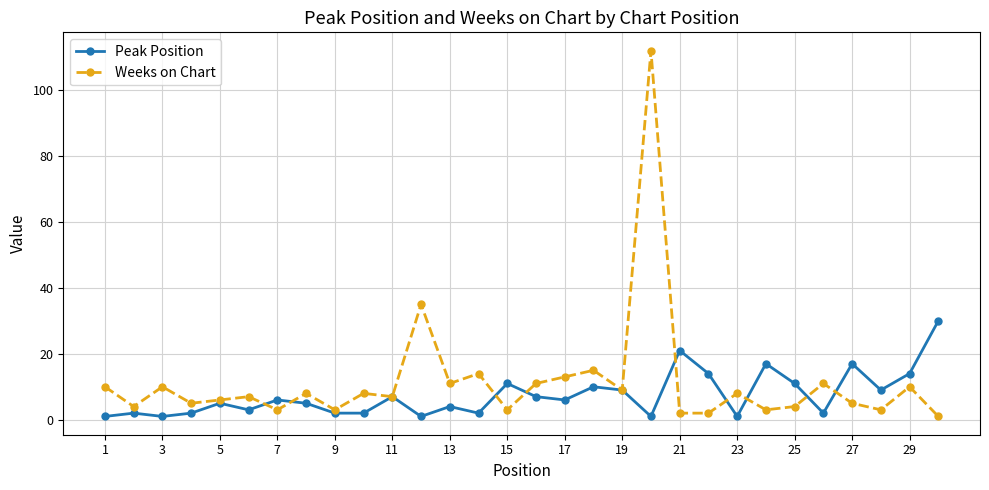

Which series has the largest range (max minus min)?

Weeks on Chart